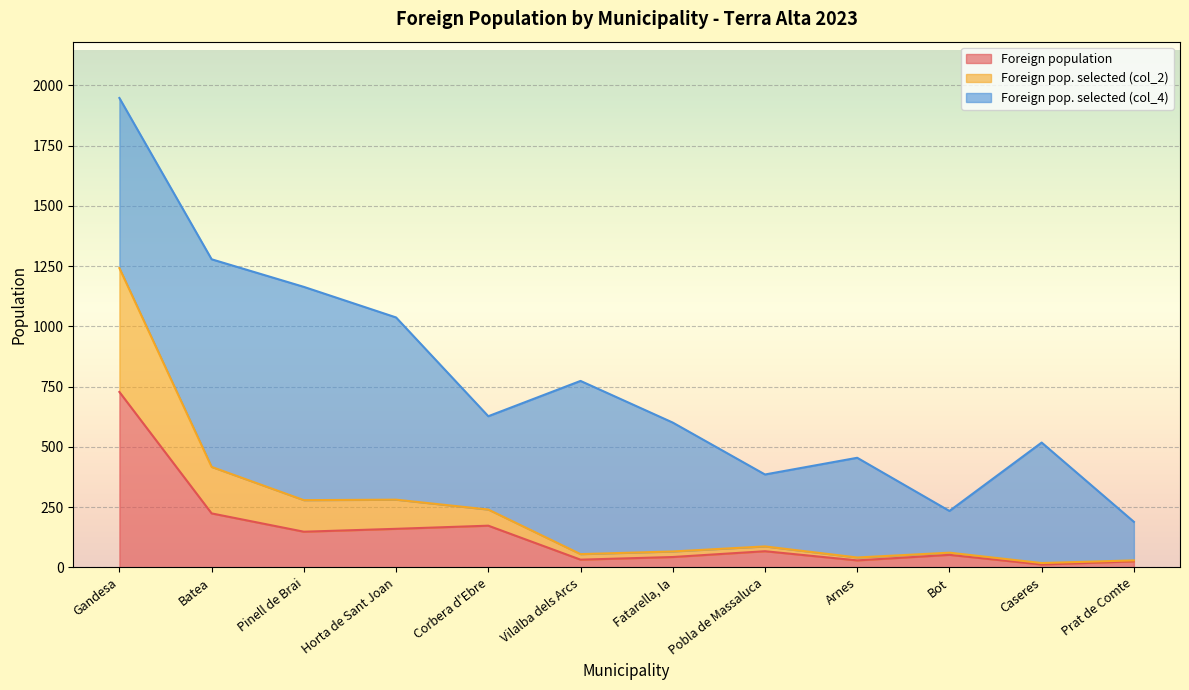

True or false: Foreign population and Foreign pop. selected (col_2) cross at least once.

False